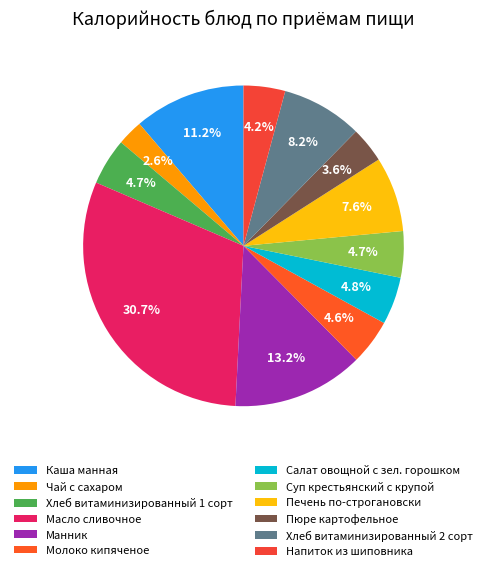

Count the number of slices in the pie.

12